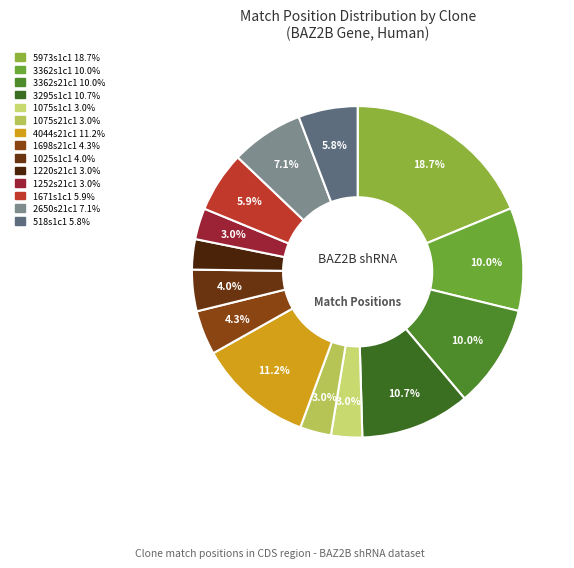

Is there any slice that represents more than half of the pie?

No